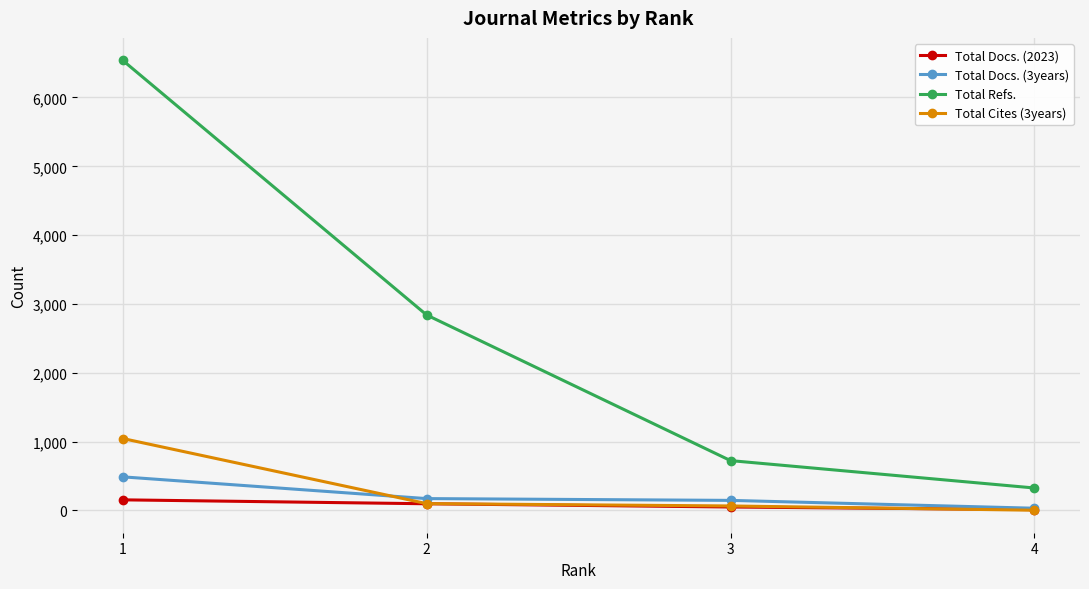

True or false: Total Refs. and Total Docs. (3years) cross at least once.

False